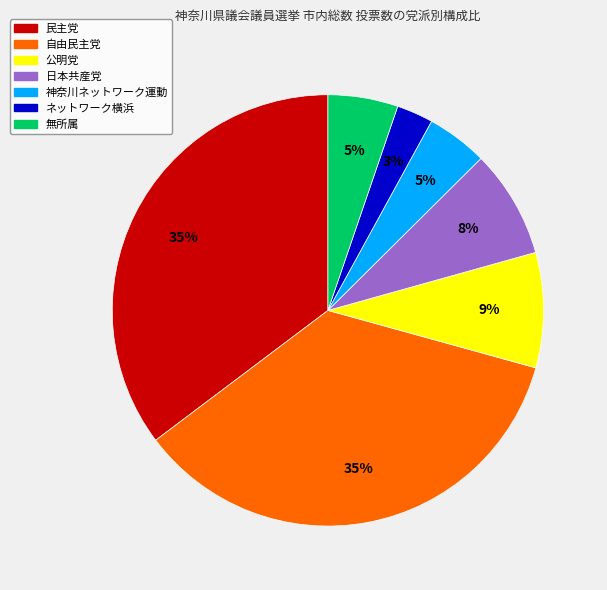

Which slice is the smallest?

ネットワーク横浜